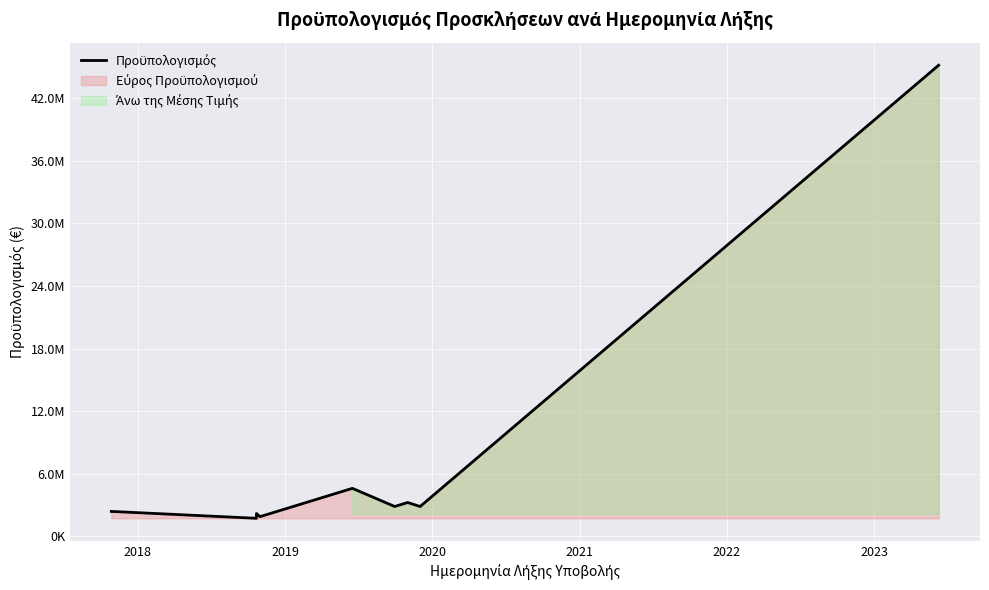

How many points are higher than both their immediate neighbors (excluding endpoints)?

3